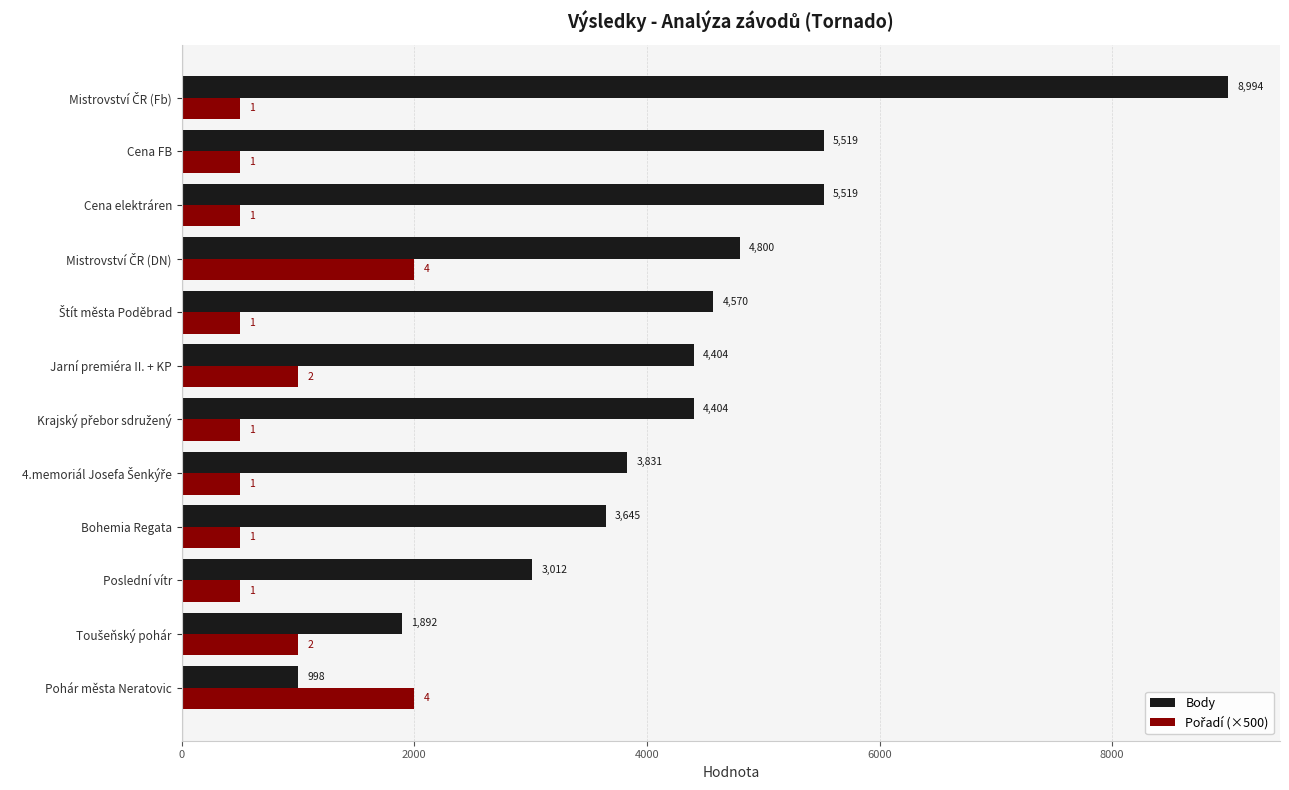

Which series has the largest range (max minus min)?

Body